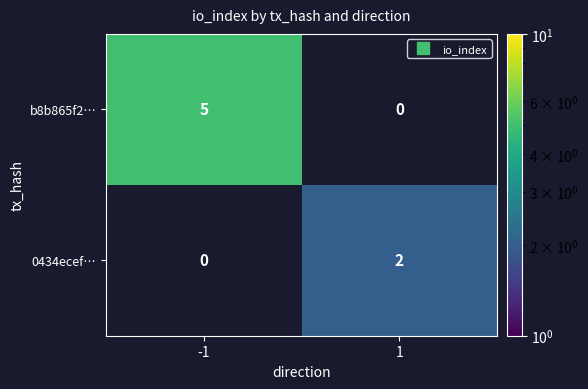

Is the value of b8b865f2… at -1 greater than the value of 0434ecef… at 1?

Yes